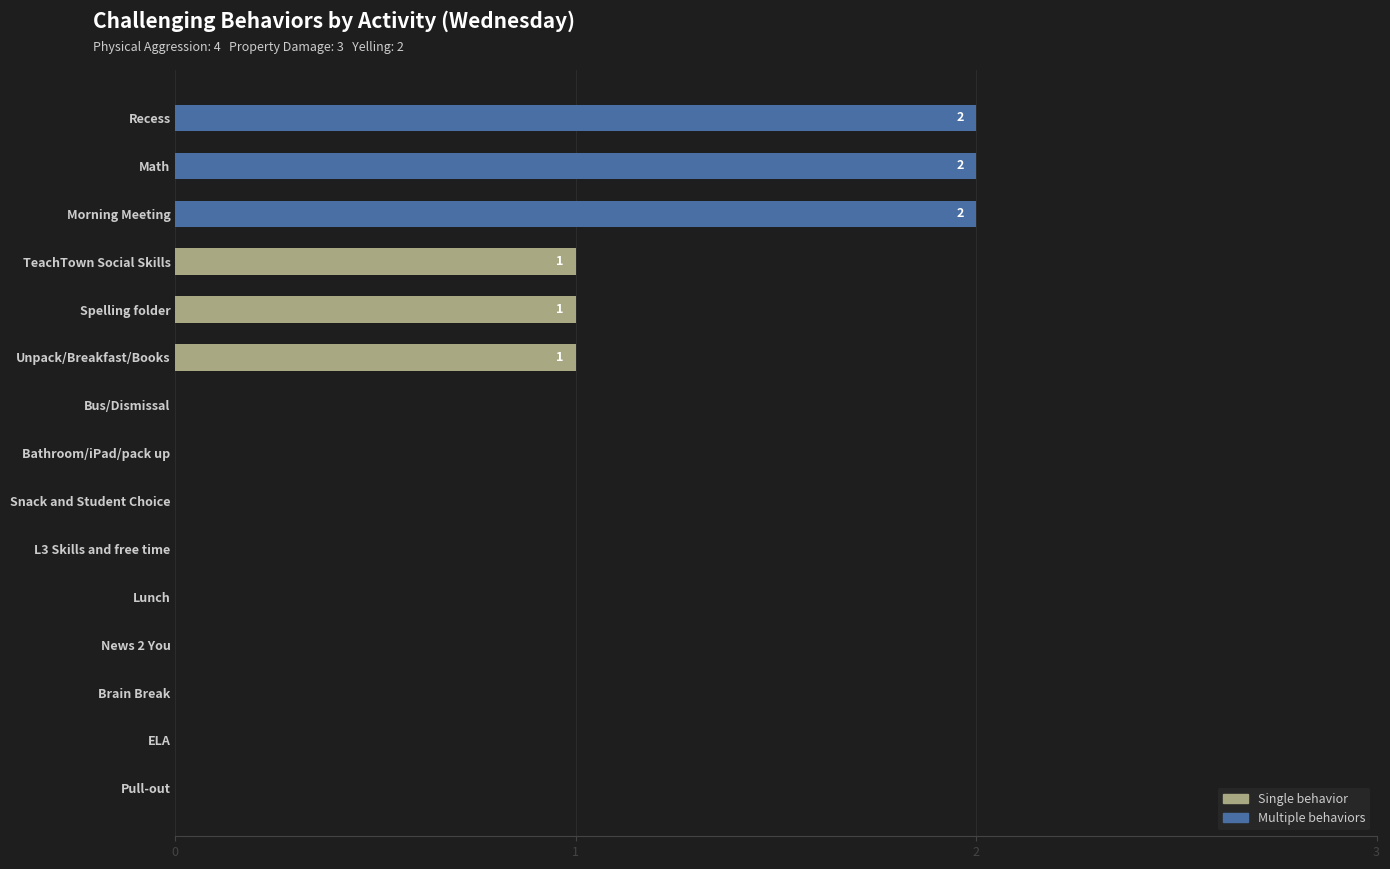

True or false: the data shows 3 at Recess.

False